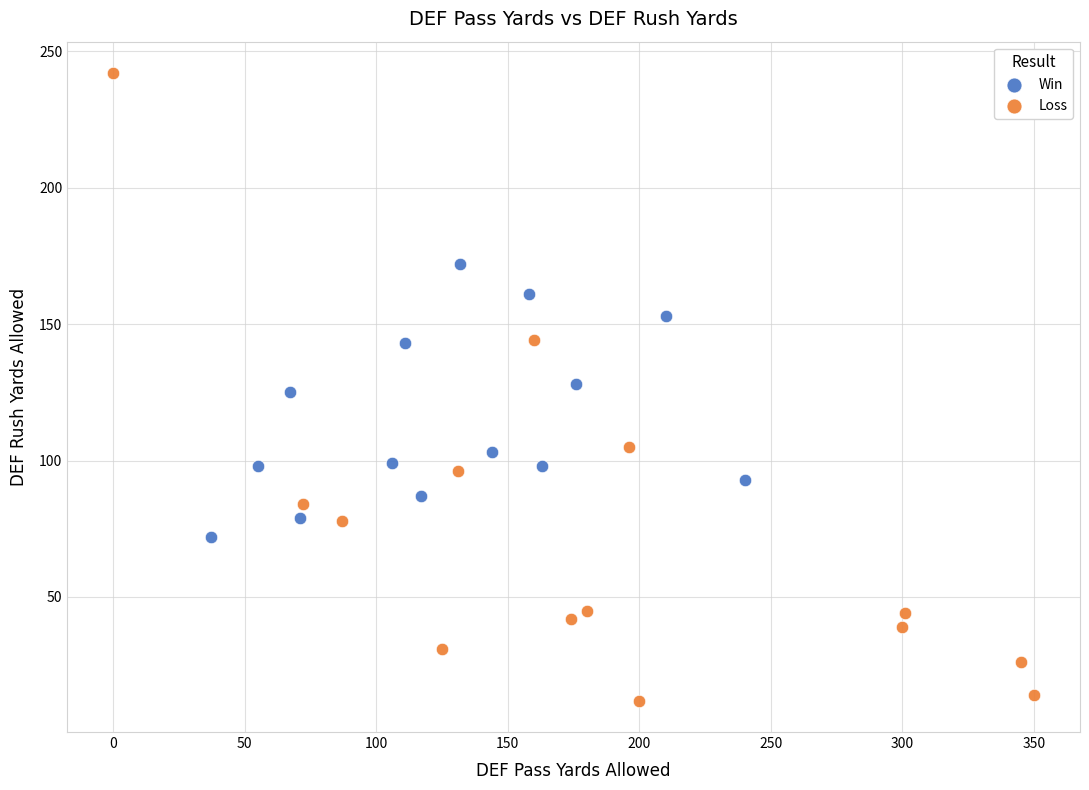

Which series has the largest Y range (max minus min)?

Loss